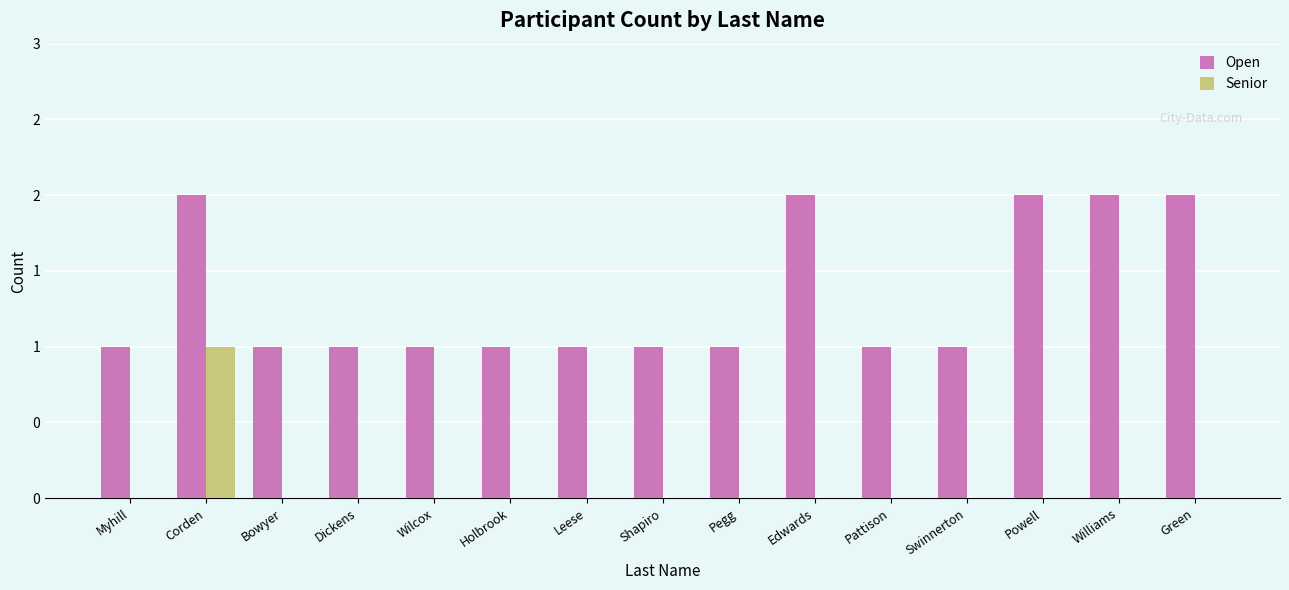

List the labels in order of Senior value, largest first.

Corden, Myhill, Bowyer, Dickens, Wilcox, Holbrook, Leese, Shapiro, Pegg, Edwards, Pattison, Swinnerton, Powell, Williams, Green